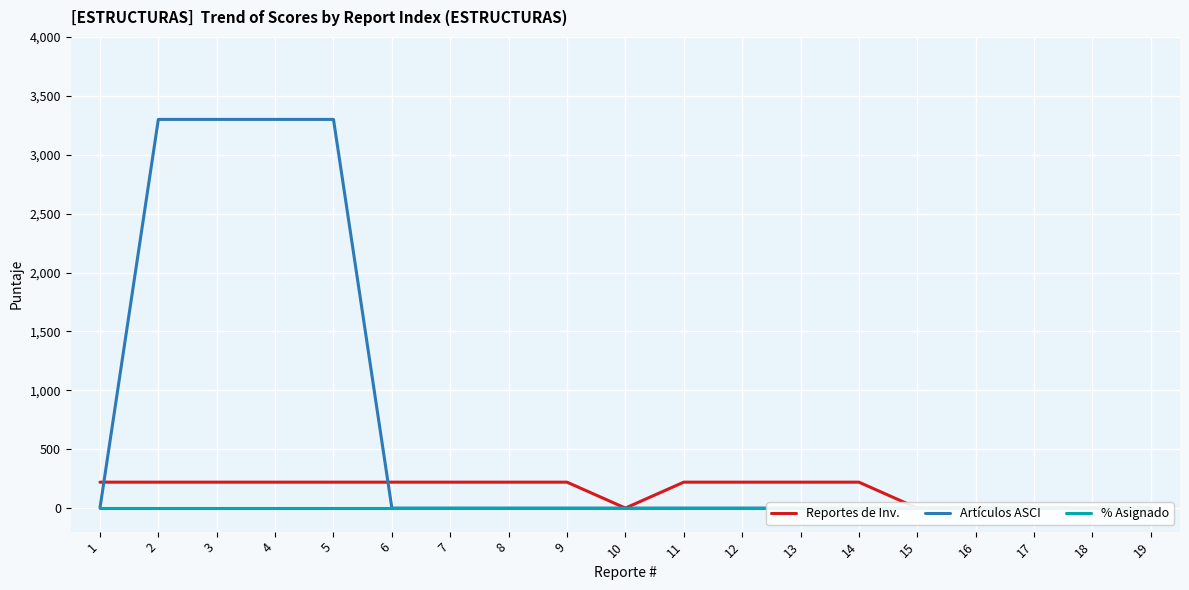

Which series has the widest spread of values?

Artículos ASCI